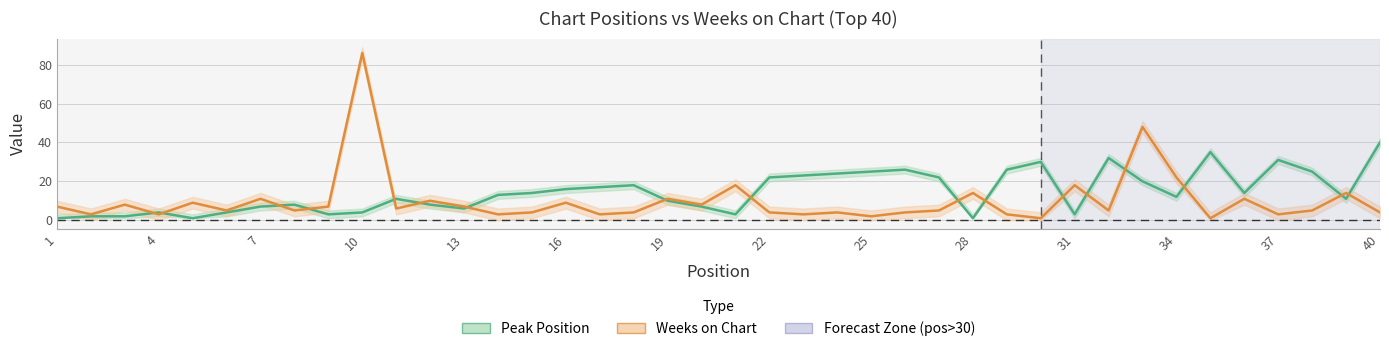

Which has a higher value, 24 or 16?

24